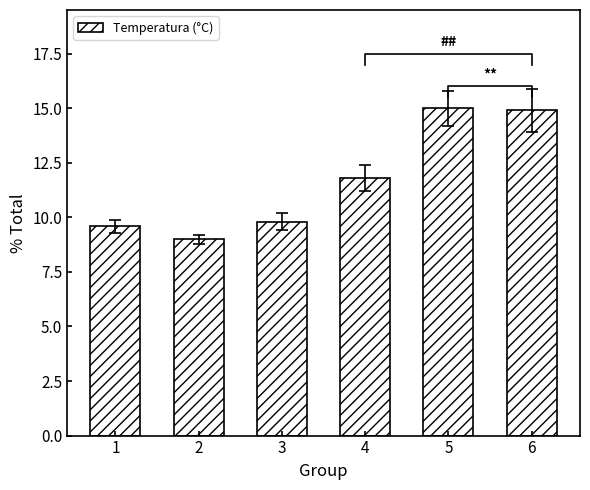

What is the maximum value shown in the chart?

15.0